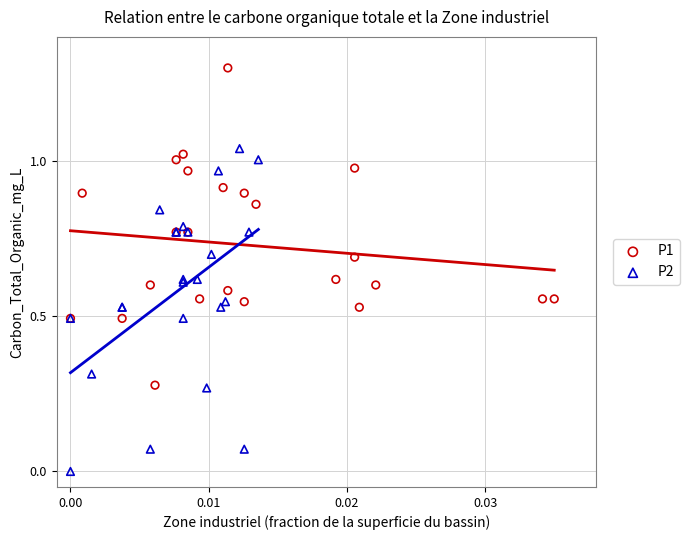

Which series contains the lowest Y value?

P2